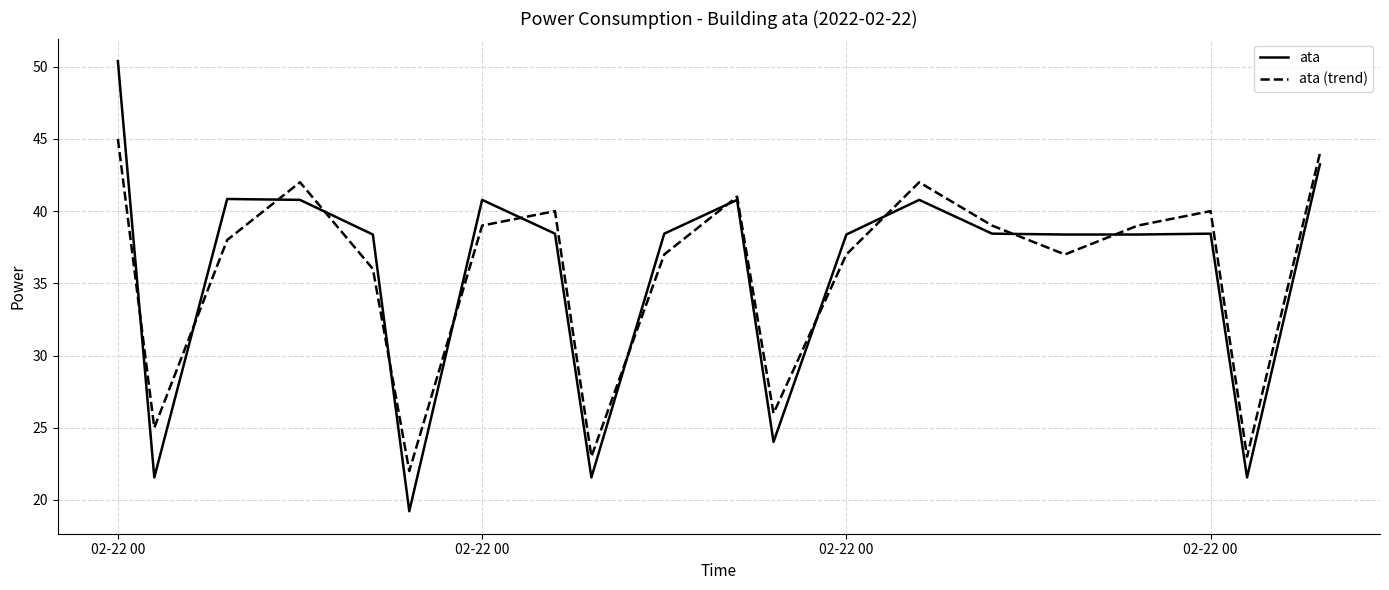

Which series has the largest range (max minus min)?

ata